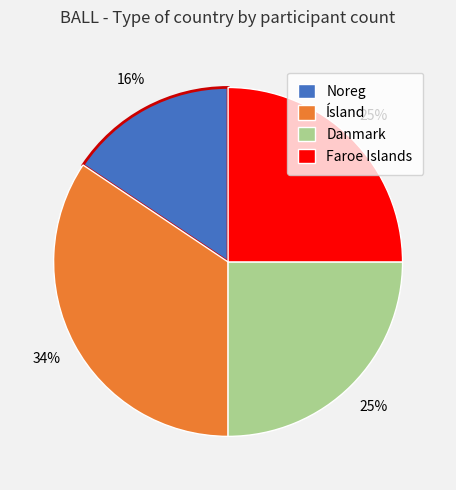

Which category has the biggest portion of the pie?

Ísland